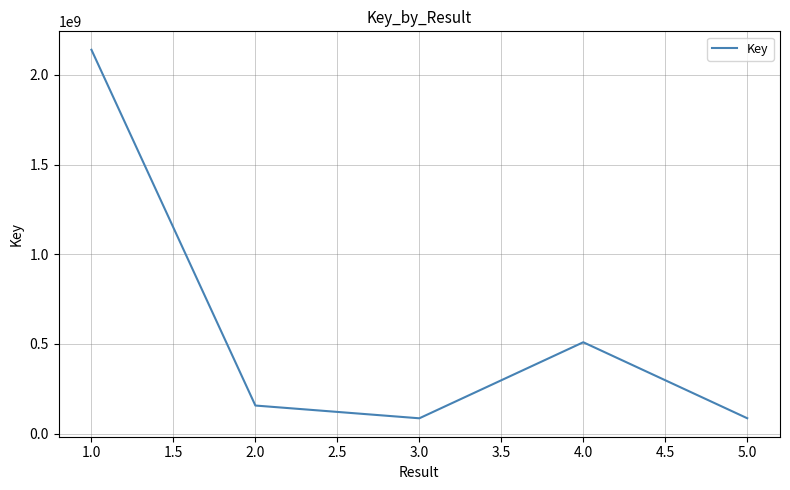

At which label is the value closest to 1112918737?

4.0